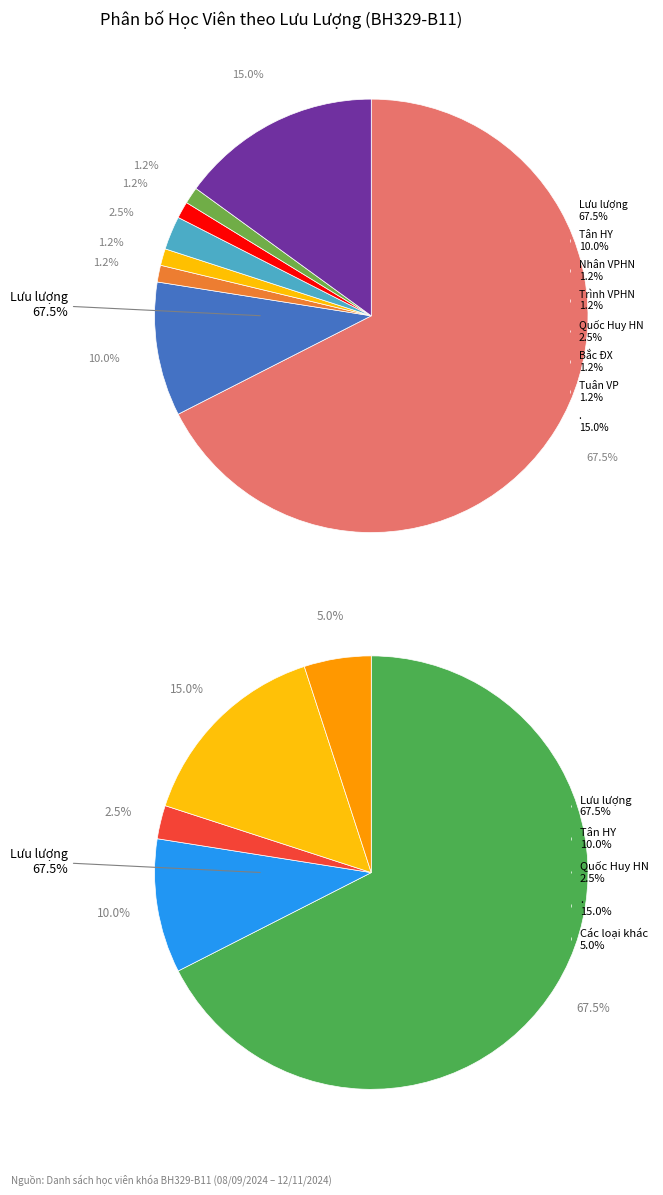

To the nearest percent, what is the difference between the Tuân VP and Quốc Huy HN slice percentages?

1%